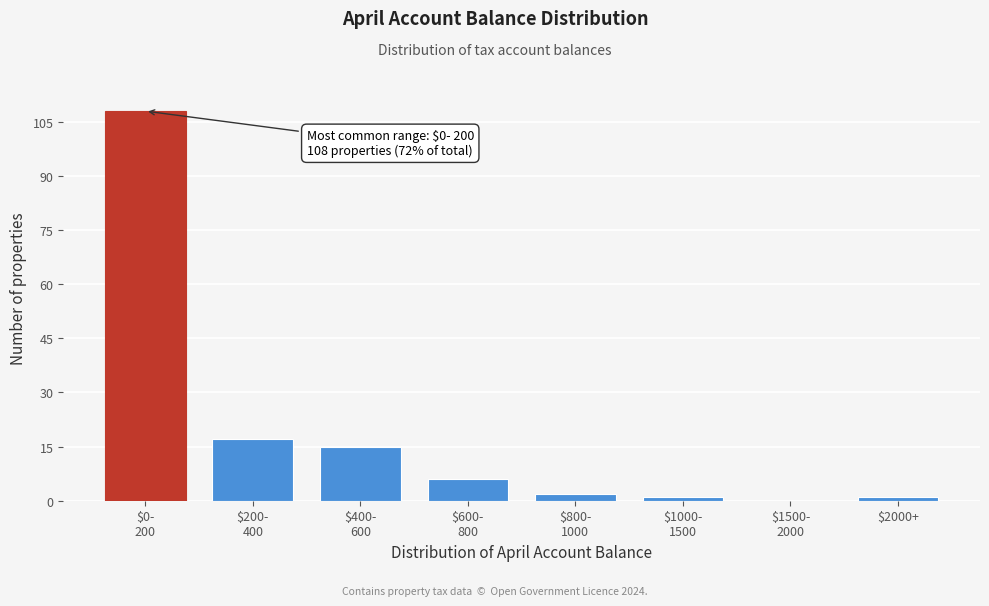

What is the sum of all values?

150